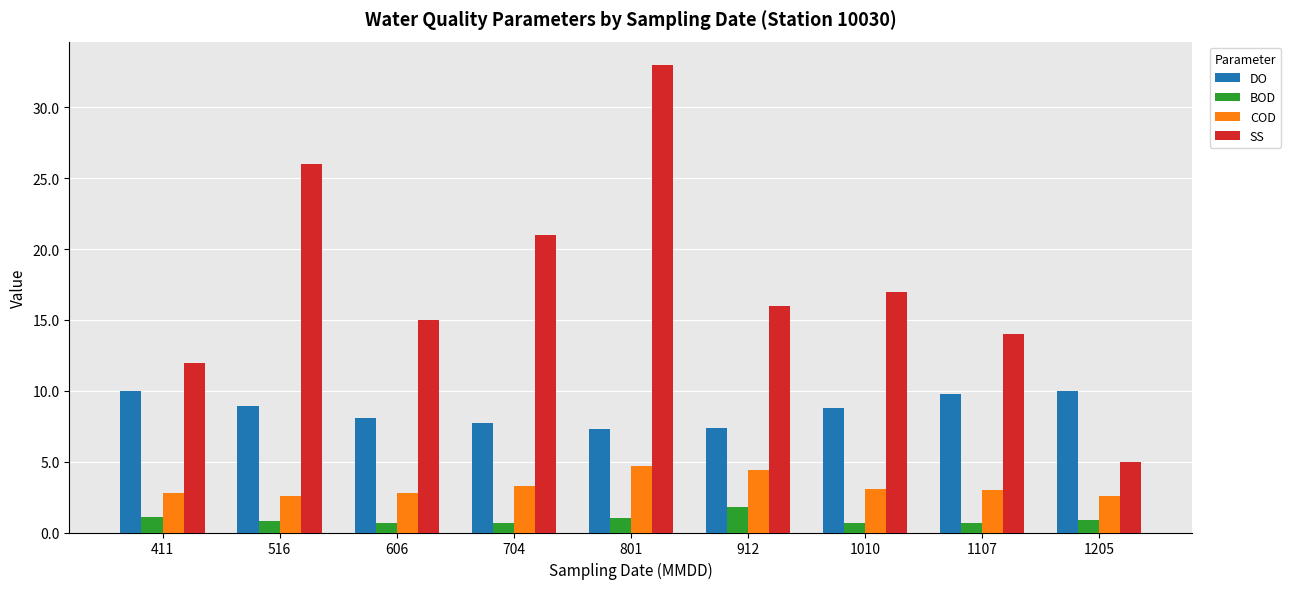

Are the bars horizontal?

No